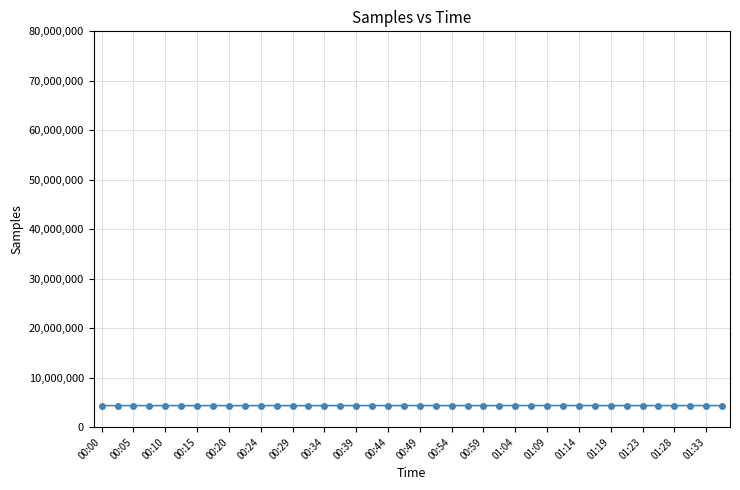

True or false: the data has more than 2 interior local peaks.

True